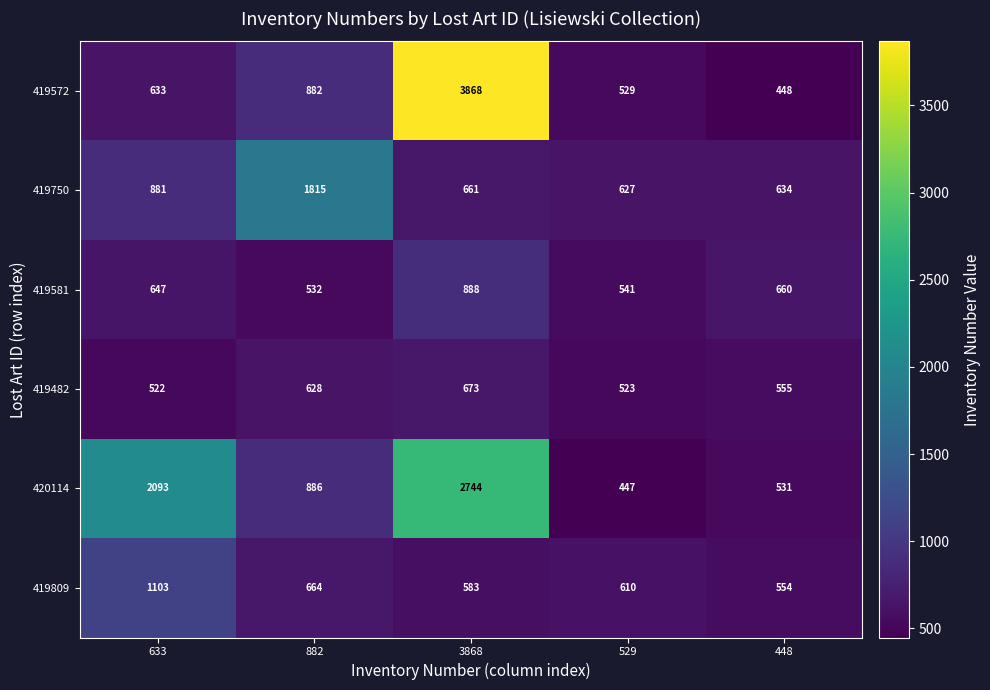

The 419581 series shows 925 at 448. True or false?

False